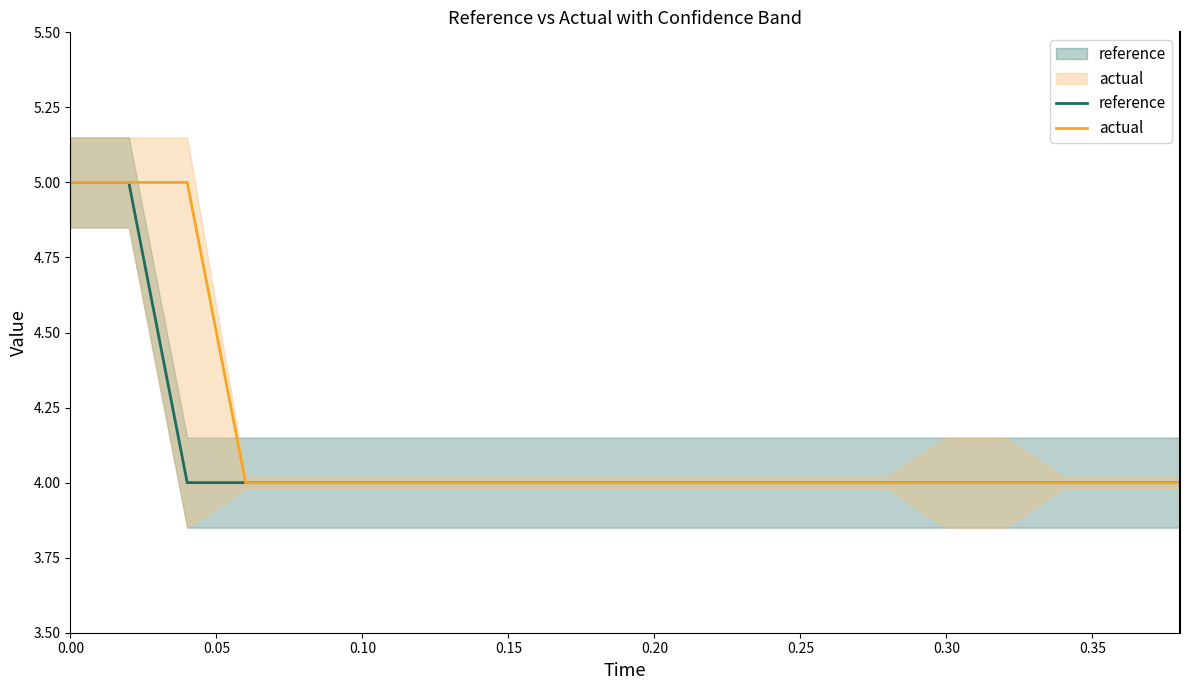

What is the total value across all series at 0.20?

8